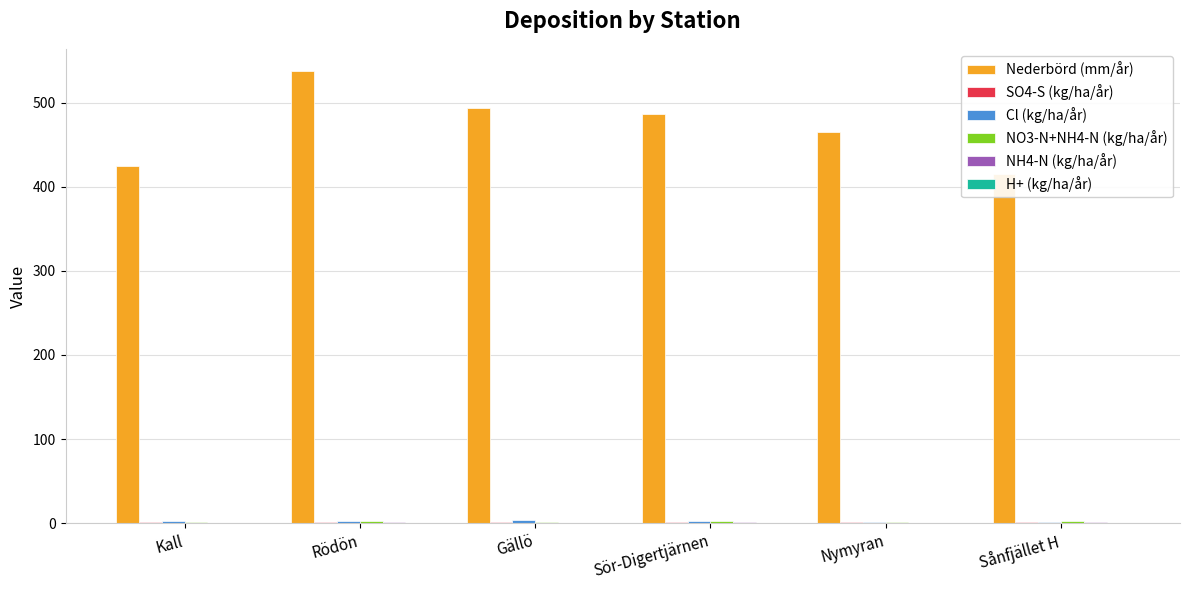

What is the spread (max minus min) of values at Rödön?

537.0